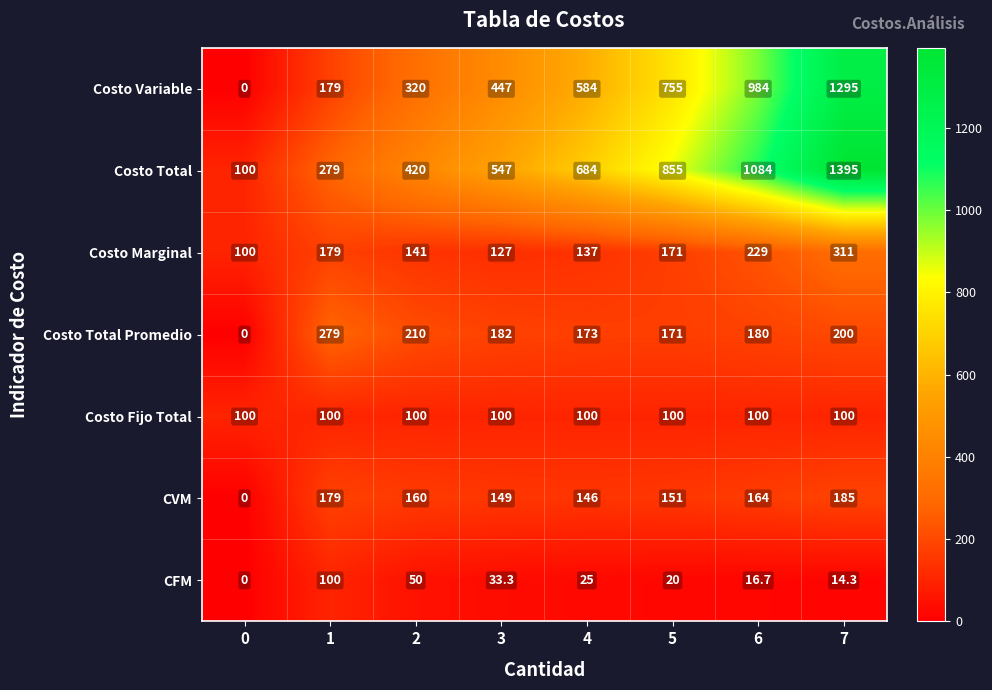

At how many categories does at least one series exceed 932?

2